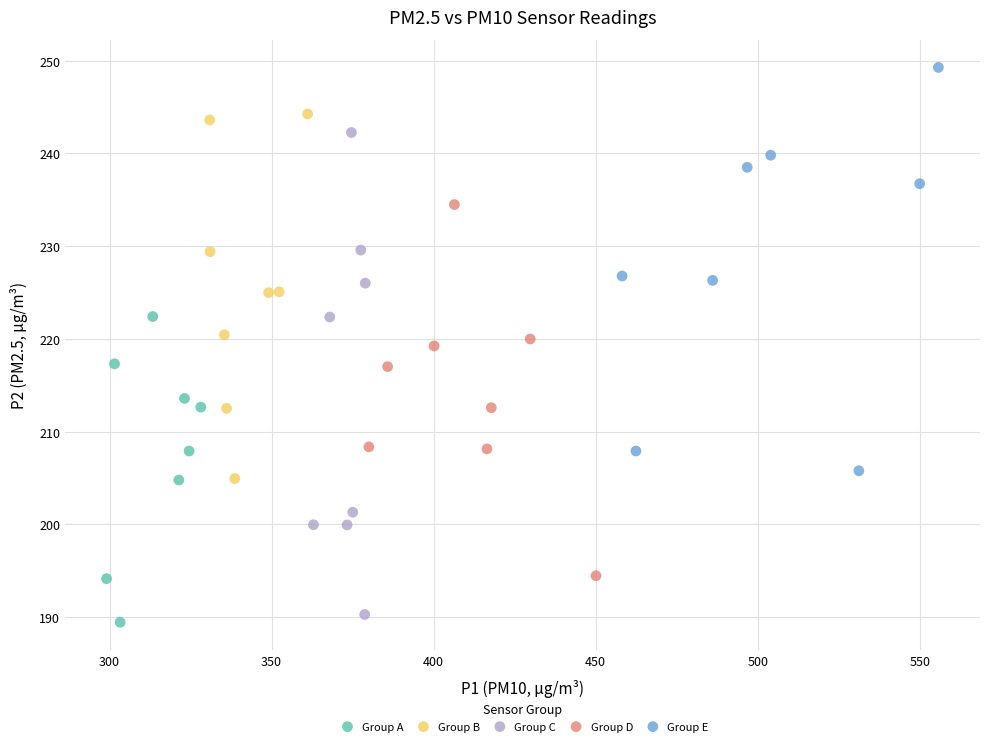

Which series contains the highest Y value?

Group E